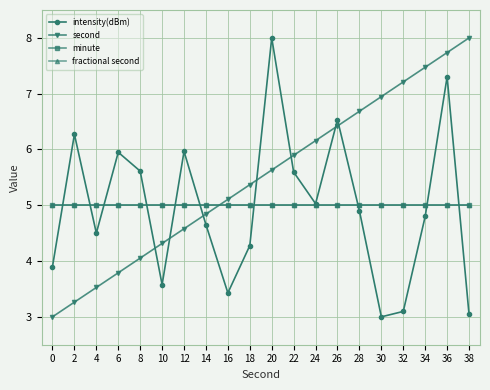

Is this an area chart (filled region under the line)?

No